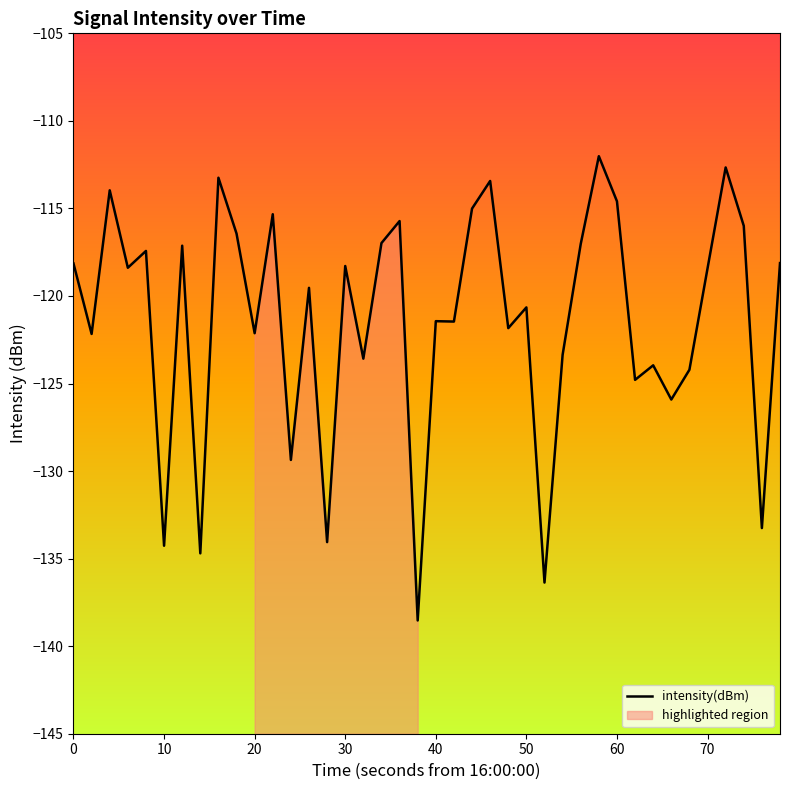

What is the lowest value of the intensity(dBm) series?

-138.5